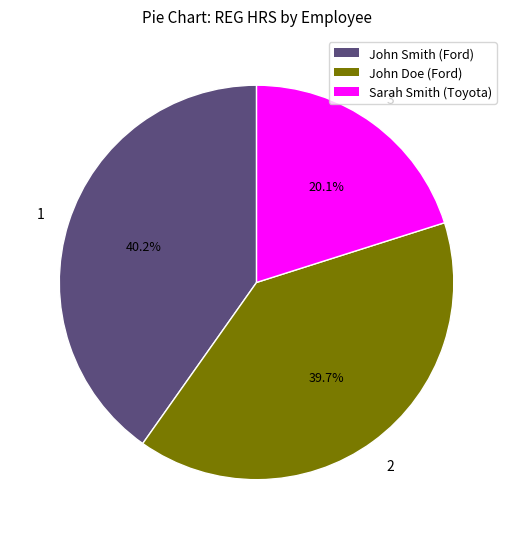

Does John Doe (Ford) account for over 50% of the chart?

No